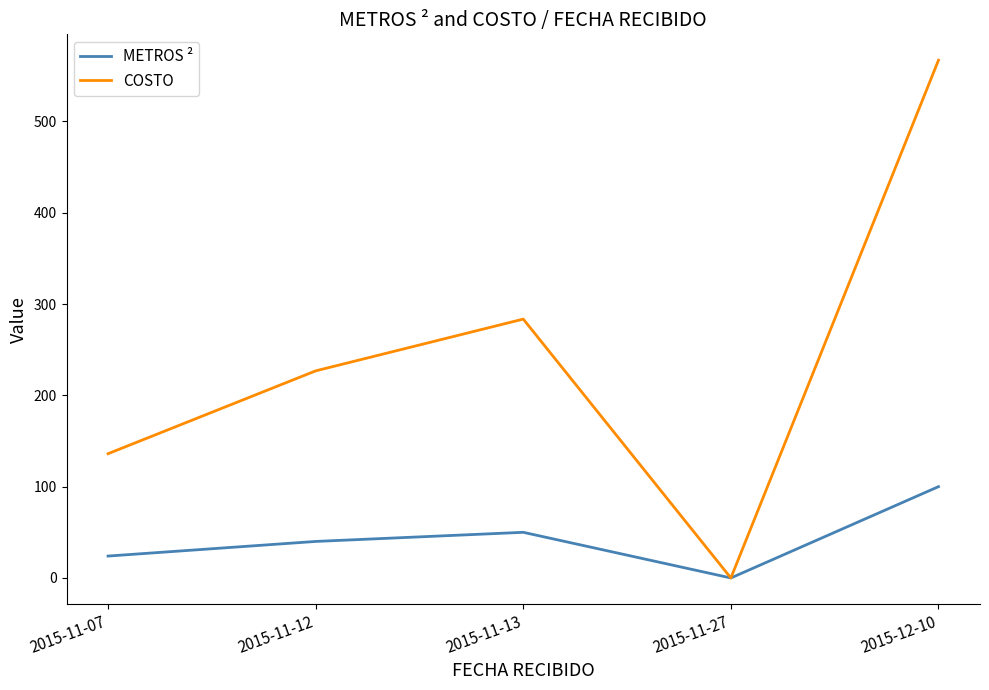

The METROS ² series shows 100.0 at 2015-12-10. True or false?

True